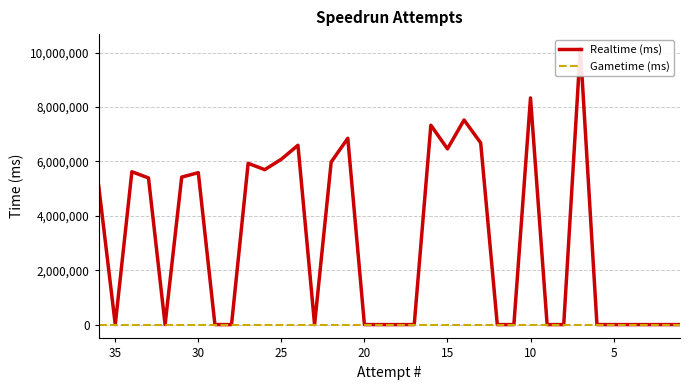

What are all the series names shown in the legend?

Realtime (ms), Gametime (ms)